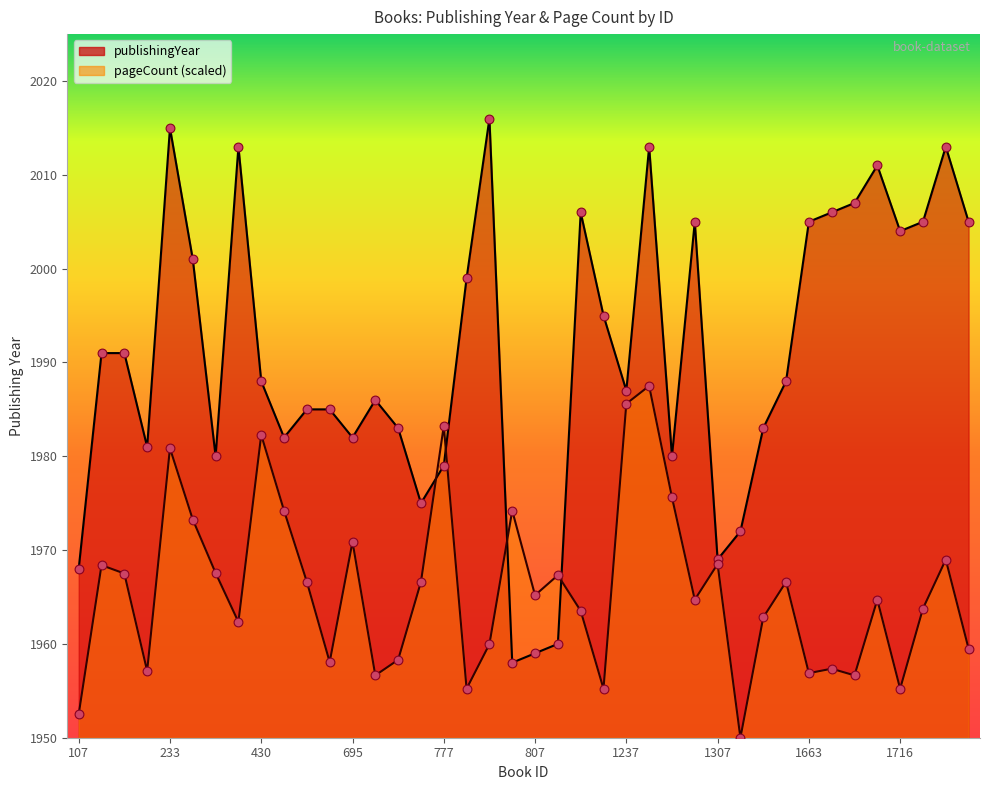

Which series has the largest total across all categories?

publishingYear